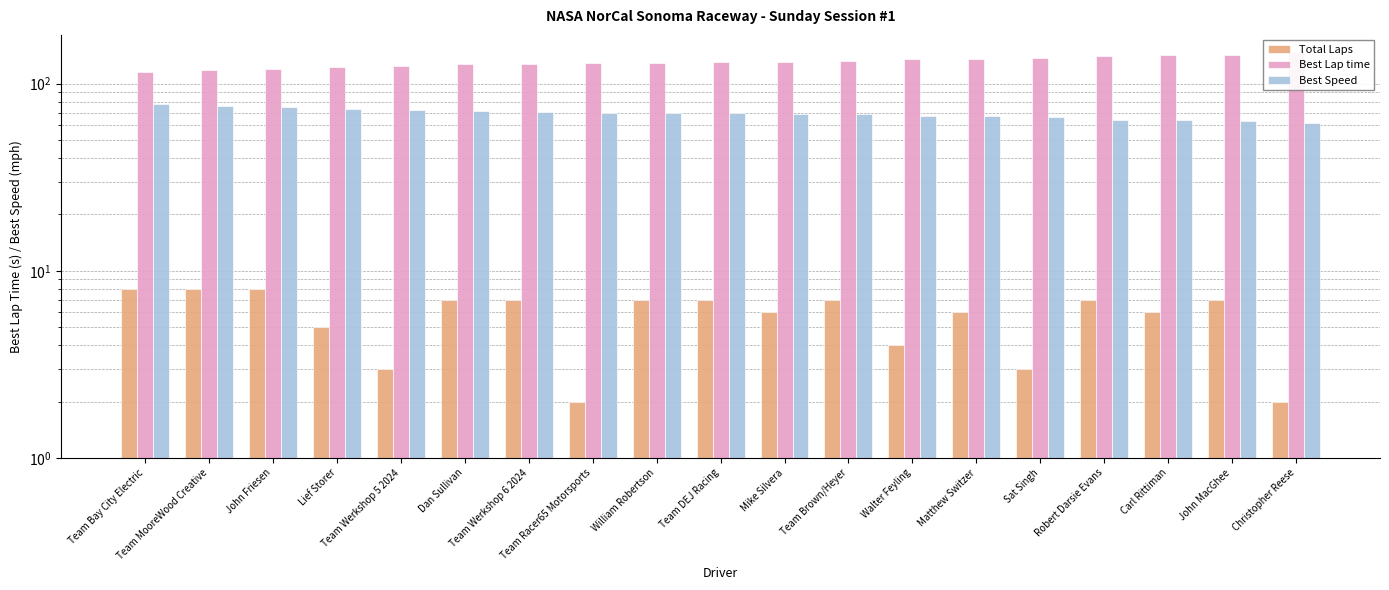

What is the difference between the maximum and minimum values in the Best Lap time series?

31.0